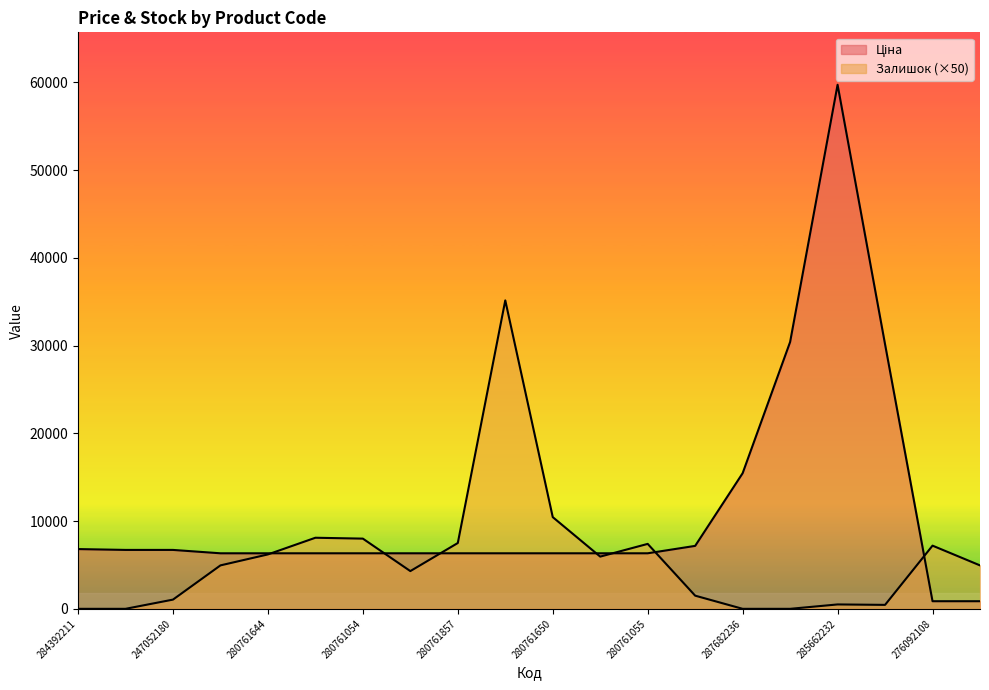

What is the total value across all series at 232751632?

8673.5